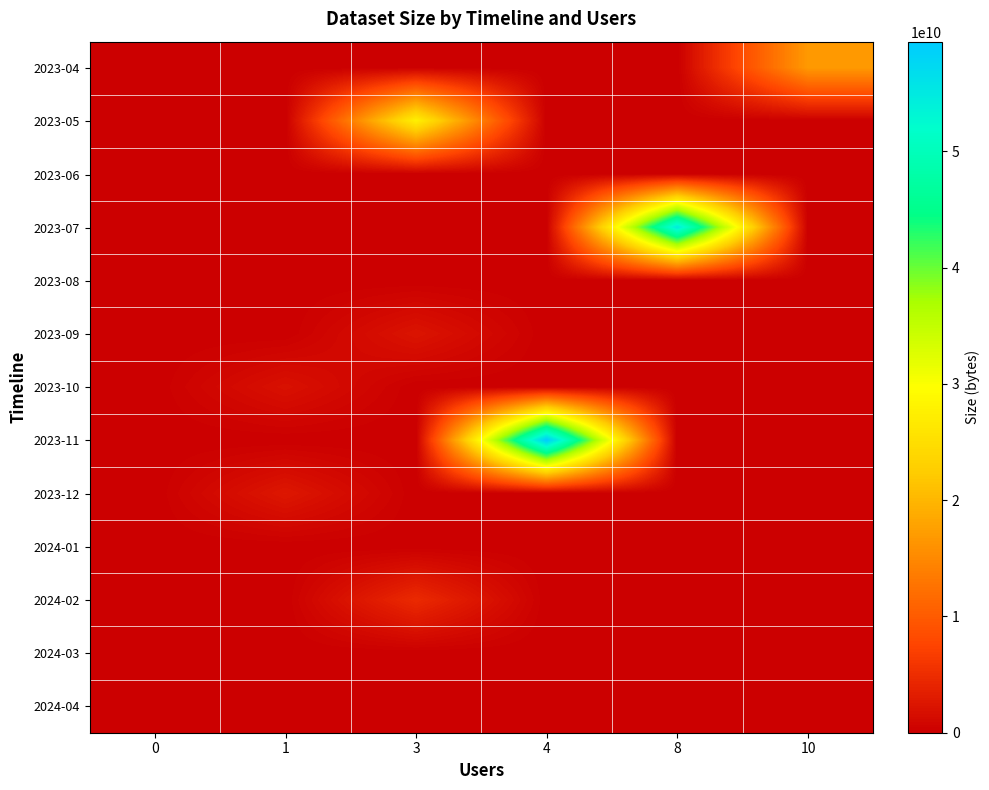

Which series has the largest range (max minus min)?

2023-11